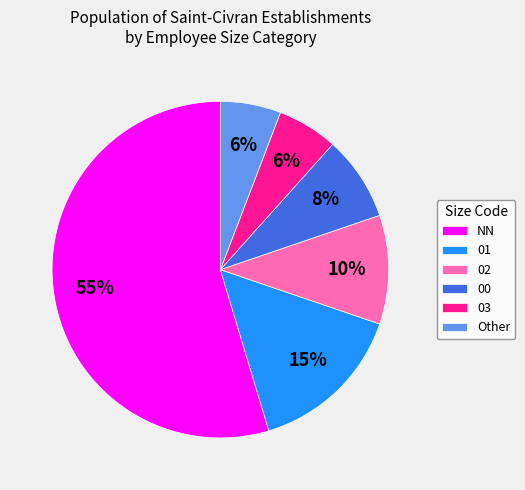

What is the majority slice?

NN